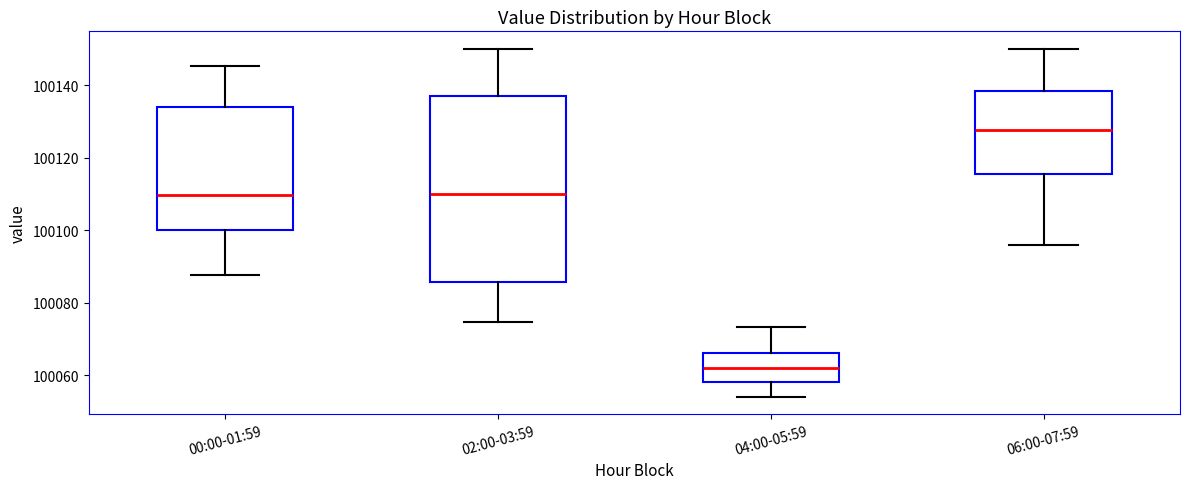

Reading left to right, read every box against the y-axis: the position of its median line, the range the box covers, and the ends of its whiskers. The values are not printed on the chart, so give them approximately, as read against the axis.

00:00-01:59: median 100110, box 100100 to 100134, whiskers 100088 to 100146
02:00-03:59: median 100110, box 100086 to 100138, whiskers 100074 to 100150
04:00-05:59: median 100062, box 100058 to 100066, whiskers 100054 to 100074
06:00-07:59: median 100128, box 100116 to 100138, whiskers 100096 to 100150